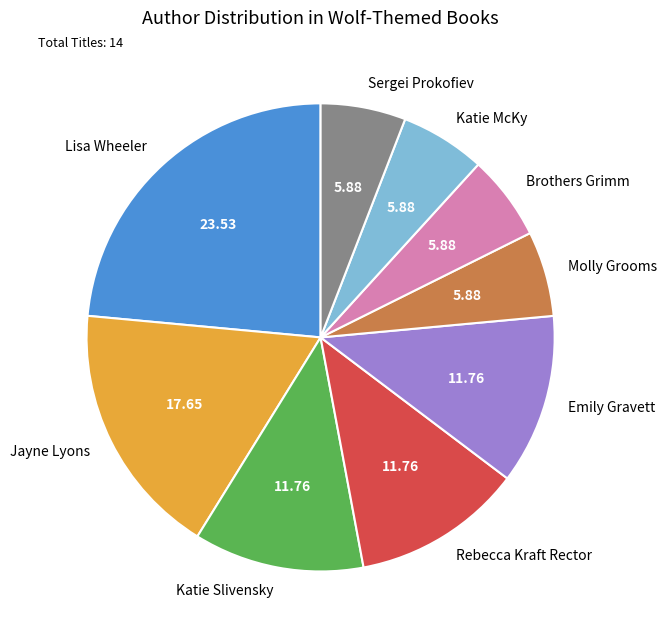

Is it true that Emily Gravett is 1% of the pie?

False